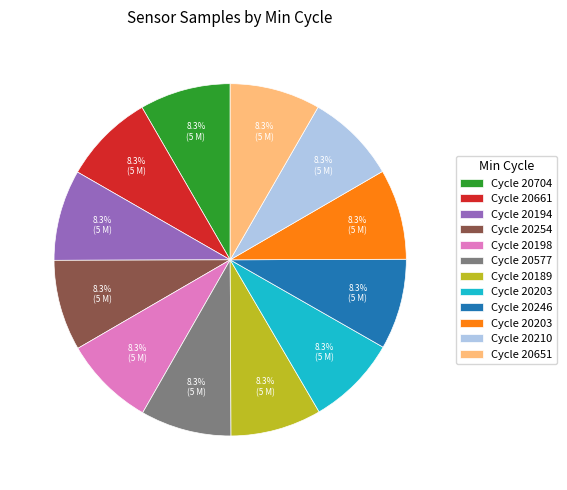

Does any single category account for the majority?

No